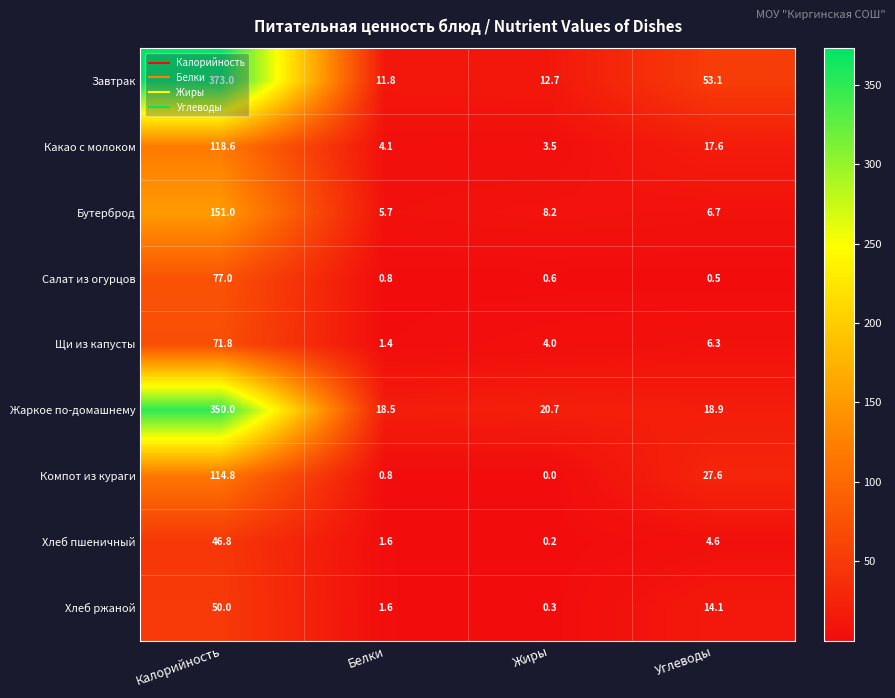

The value of Какао с молоком at Углеводы is 17.6. True or false?

True